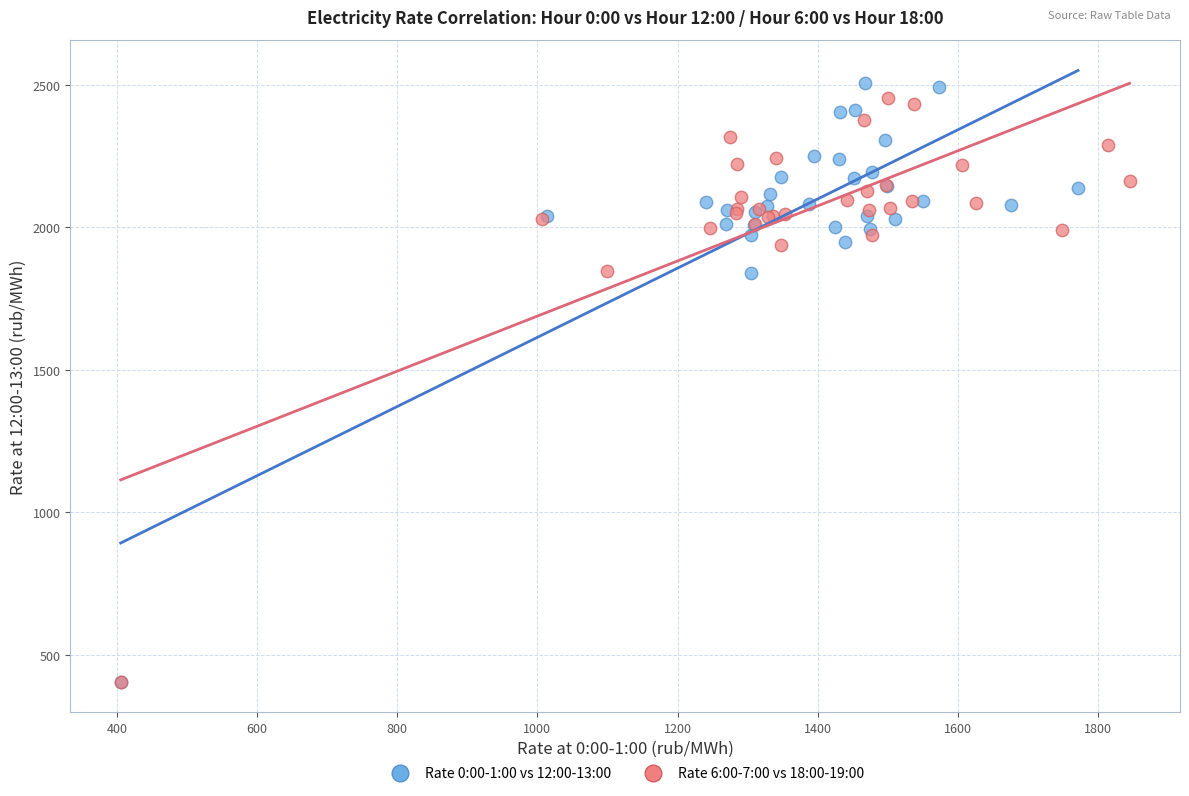

What are all the series names shown in the legend?

Rate 0:00-1:00 vs 12:00-13:00, Rate 6:00-7:00 vs 18:00-19:00